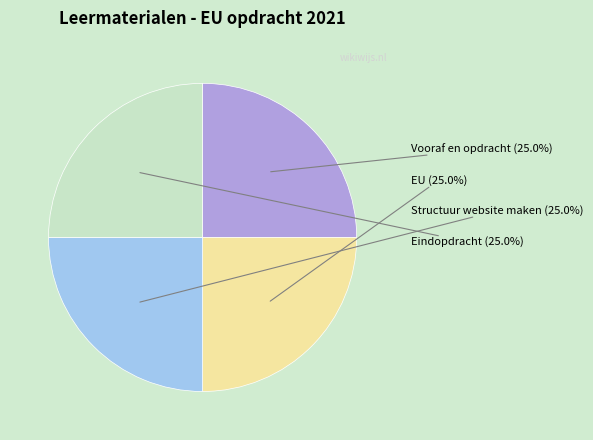

Count the number of slices in the pie.

4